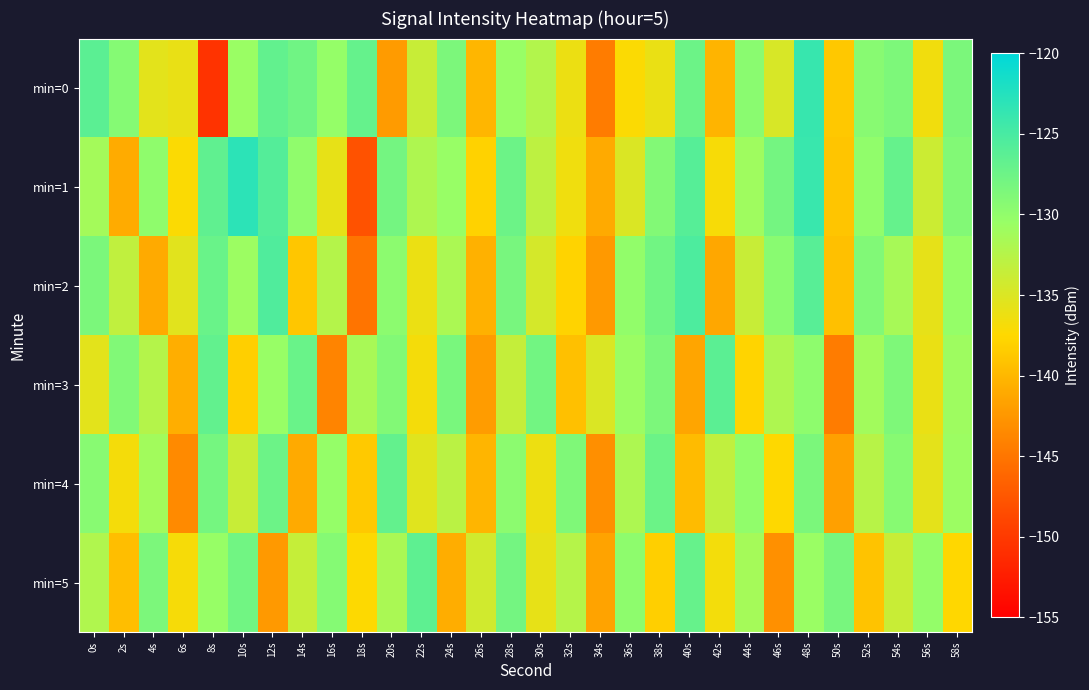

List the series in order of their peak value, highest first.

min=1, min=0, min=2, min=3, min=5, min=4